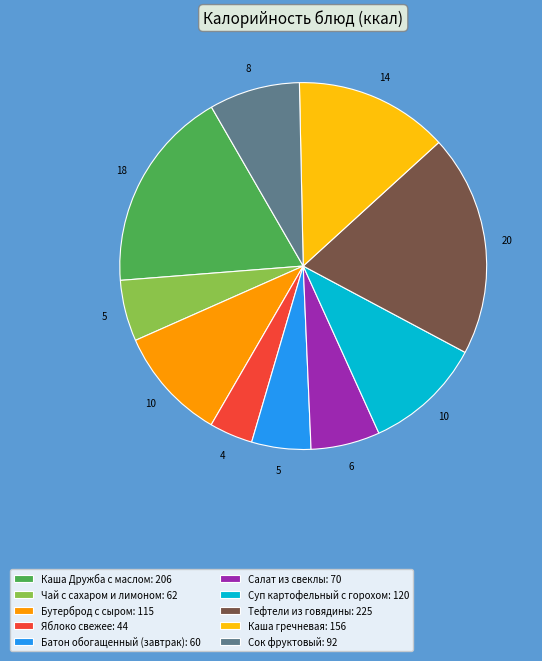

Do Суп картофельный с горохом: 120 and Салат из свеклы: 70 together represent more than half of the pie?

No